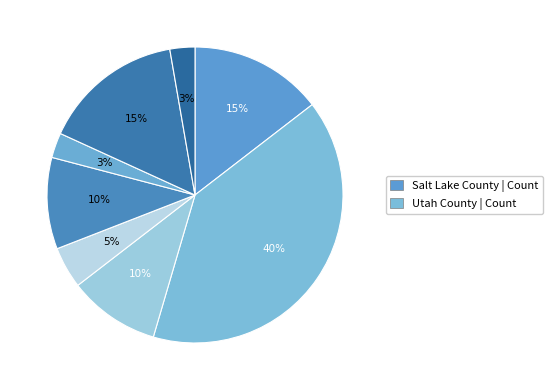

How many segments does this pie chart have?

8